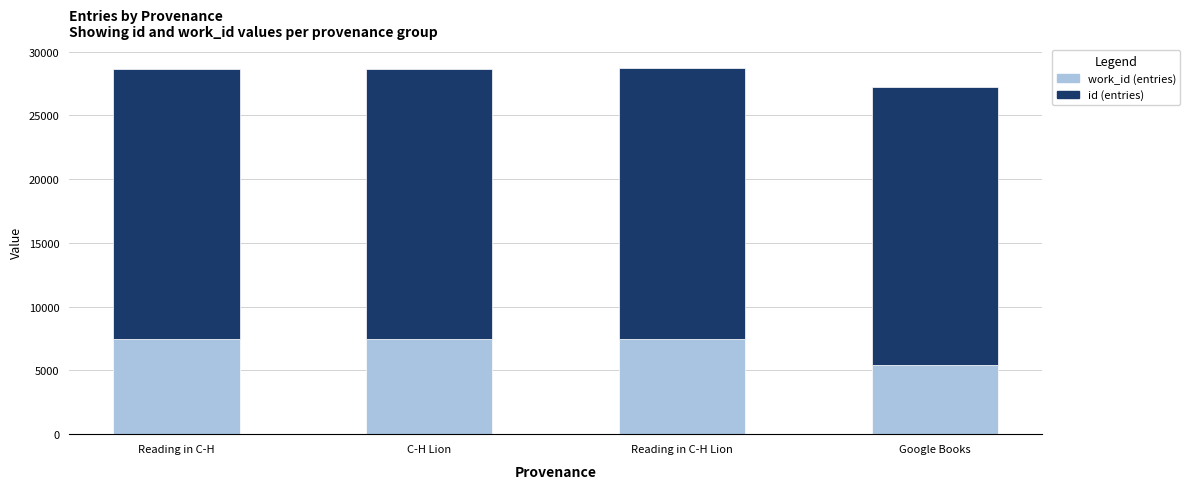

What is the total value across all series at C-H Lion?

28664